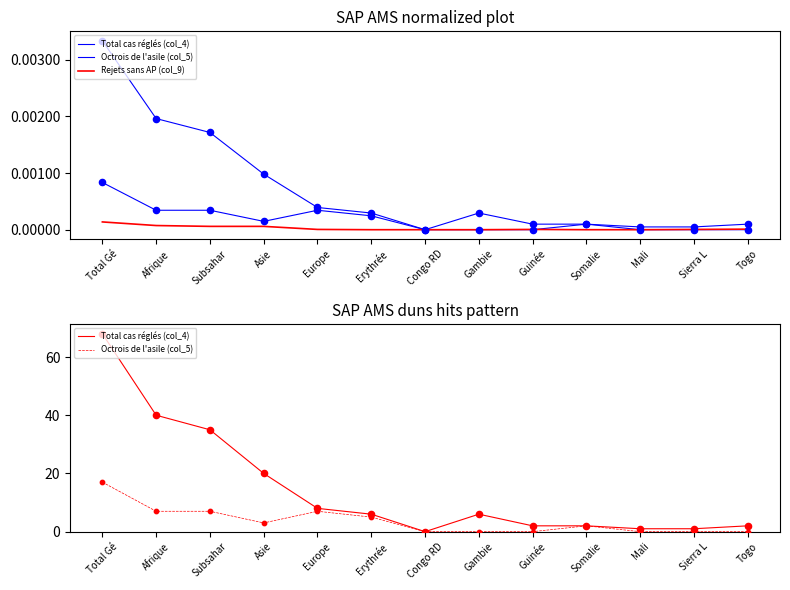

Which series reaches the minimum Y coordinate?

Total cas réglés (col_4)